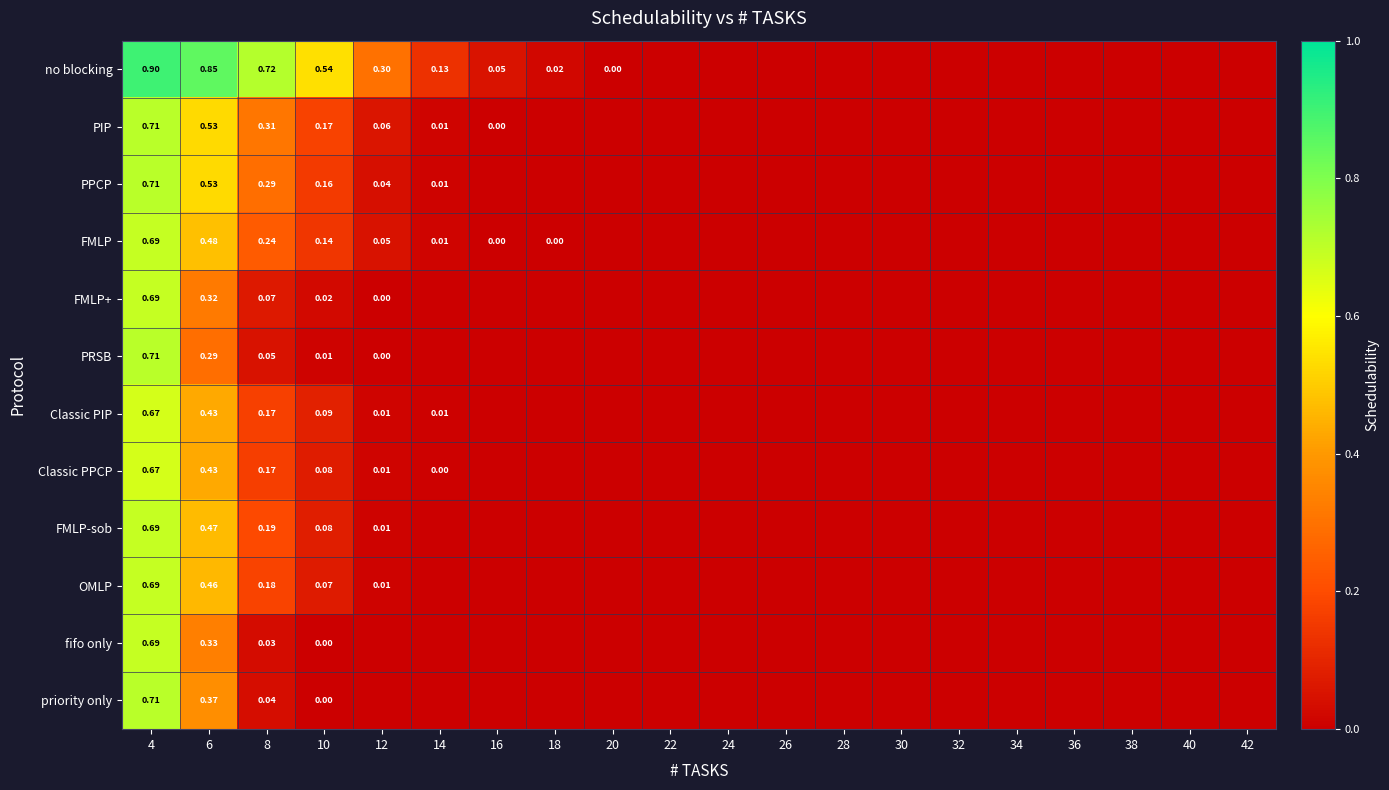

What is the difference between the maximum and minimum values in the PRSB series?

0.7